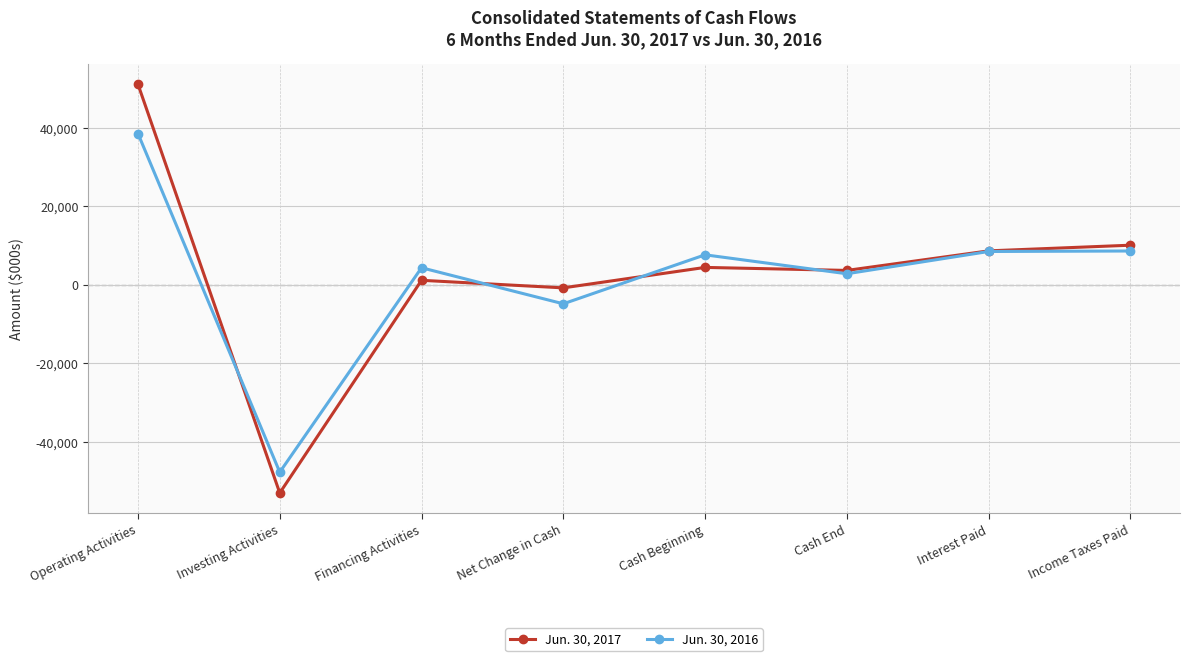

Where does the Jun. 30, 2017 series first go above 4446?

Operating Activities